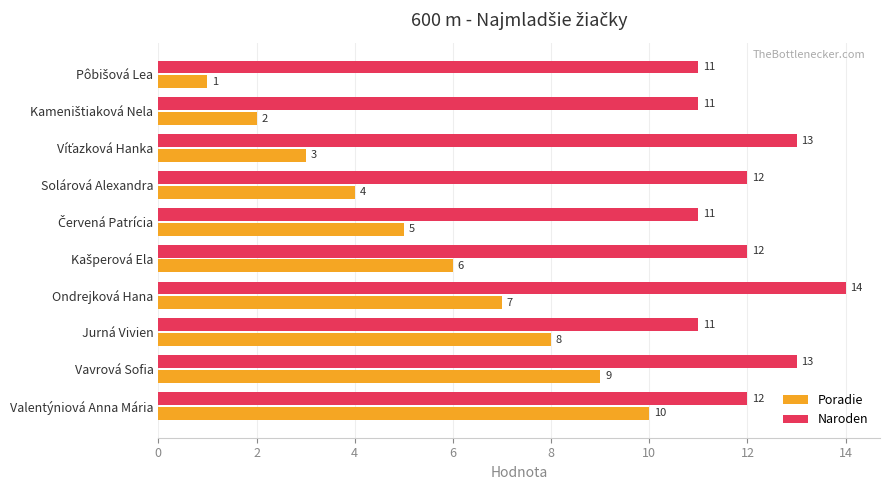

Which series has the largest range (max minus min)?

Poradie